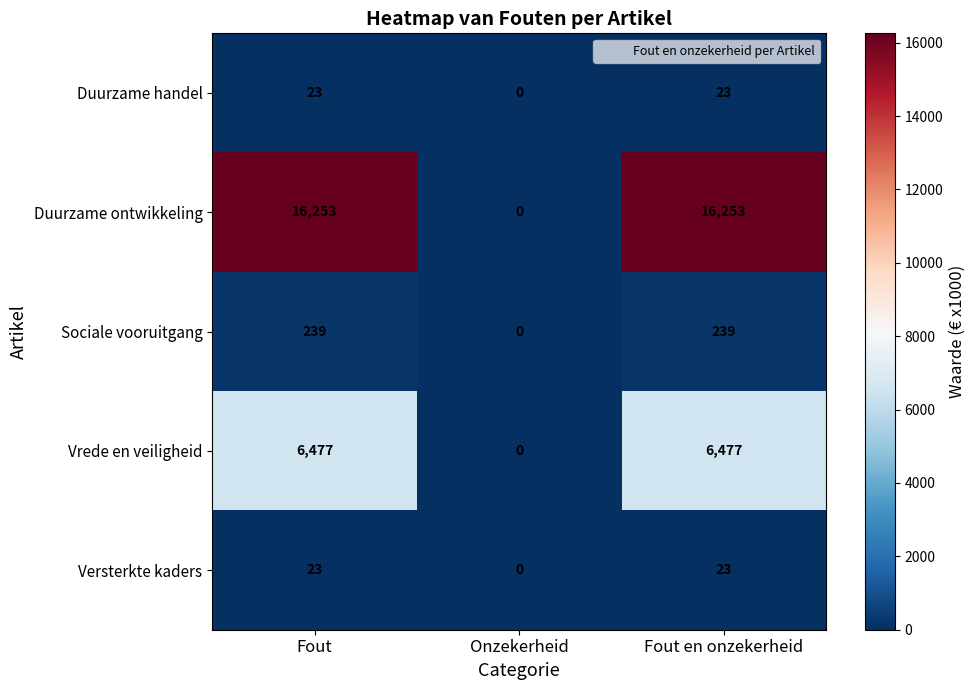

What is the sum of all Duurzame ontwikkeling values?

32506